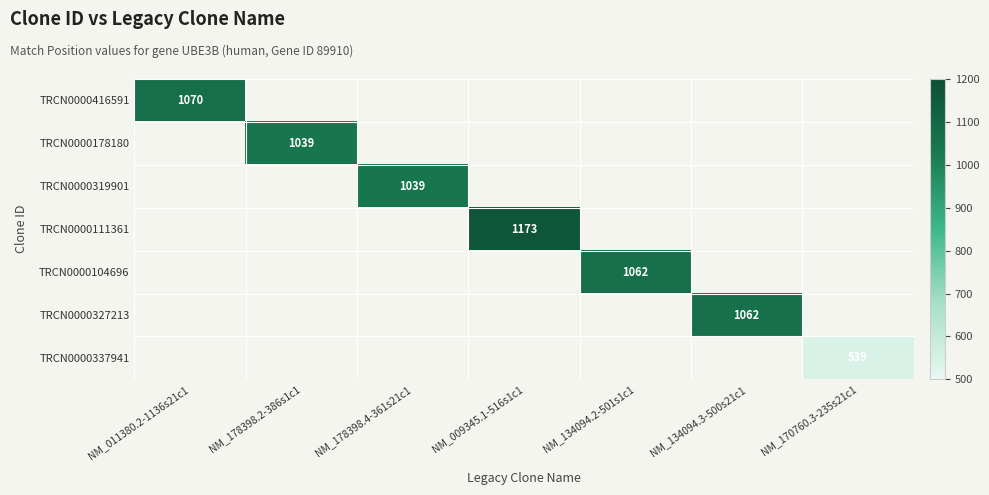

The value of TRCN0000319901 at NM_178398.4-361s21c1 is 1421. True or false?

False